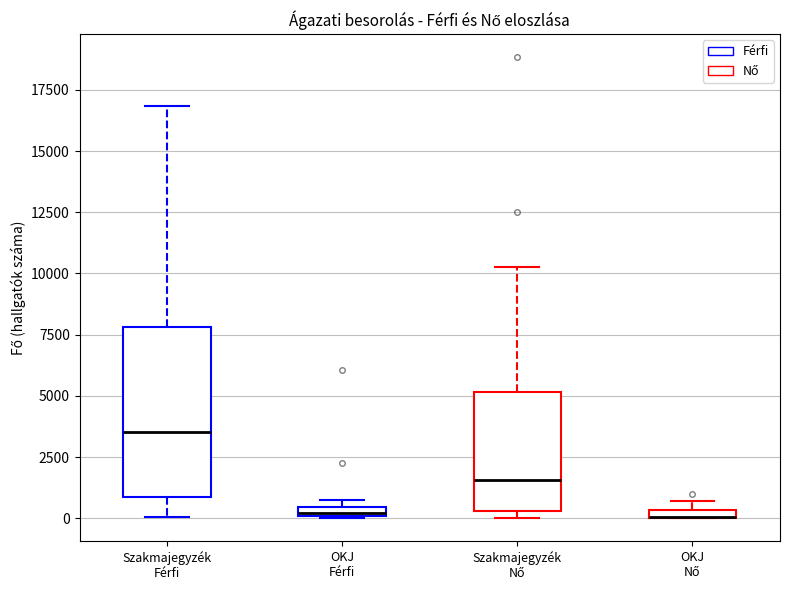

Which box is the tallest, from its lower edge to its upper edge?

Szakmajegyzék Férfi